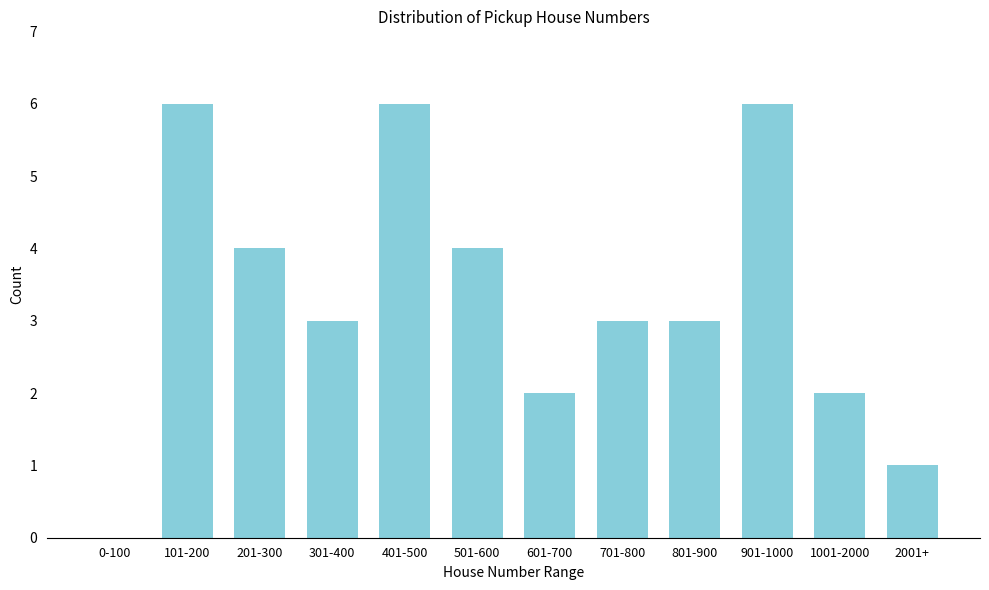

Reading left to right, extract all data points from this chart.

0-100=0	101-200=6	201-300=4	301-400=3	401-500=6	501-600=4	601-700=2	701-800=3	801-900=3	901-1000=6	1001-2000=2	2001+=1